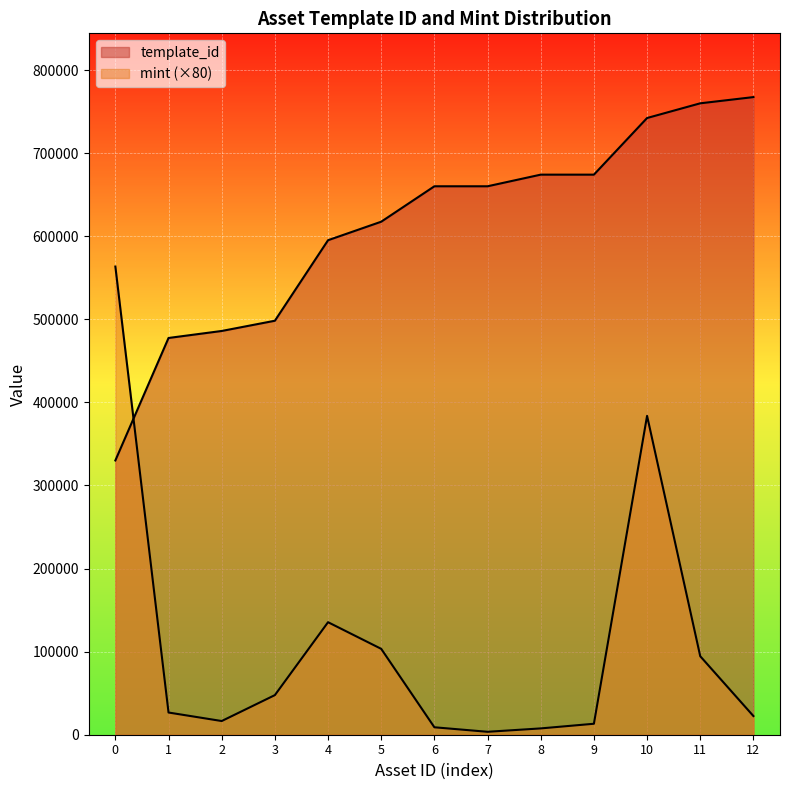

How many data points in template_id are less than 660150?

6